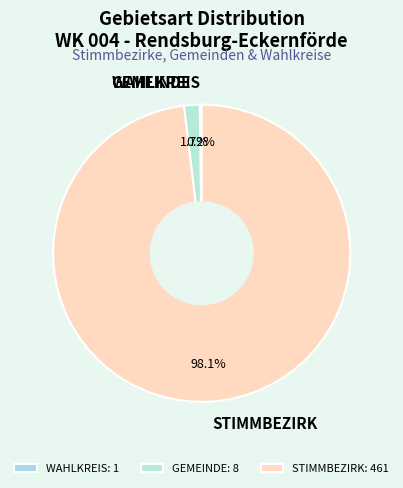

Is there any slice that represents more than half of the pie?

Yes